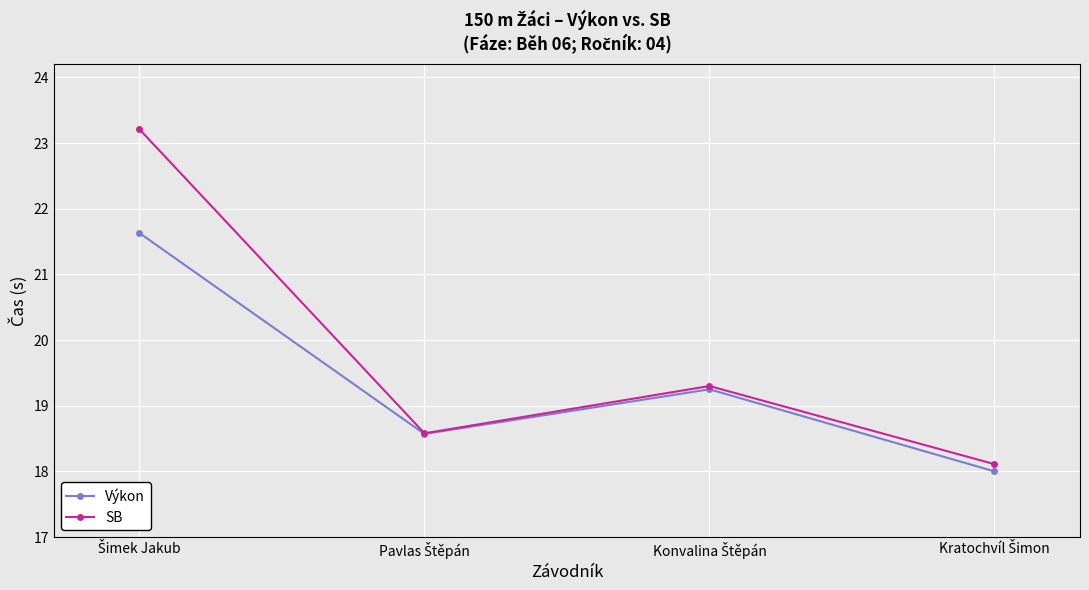

In Výkon, how many points are higher than both neighbors (excluding endpoints)?

1